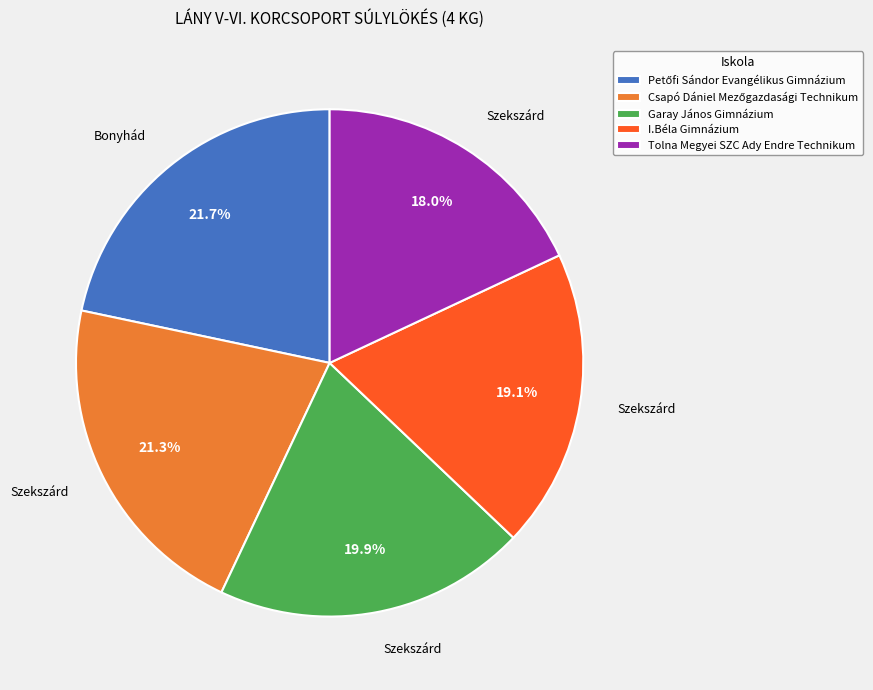

What portion of the pie excludes Garay János Gimnázium?

80.1%